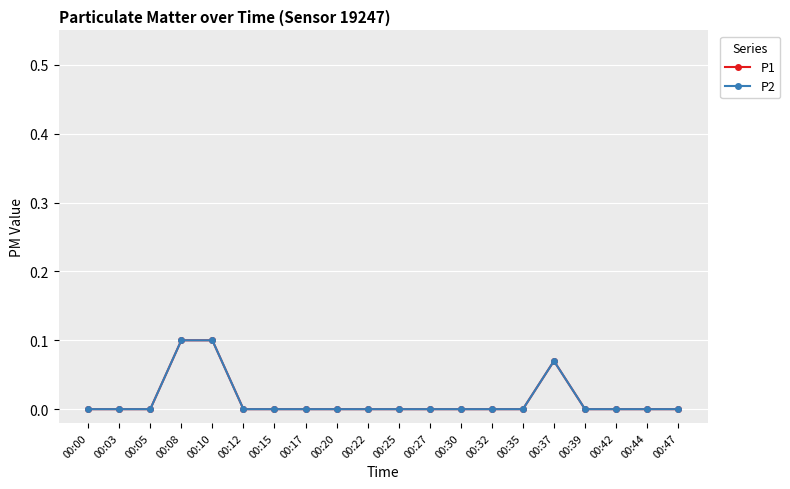

Is the value of P2 at 00:20 greater than the value of P1 at 00:17?

No